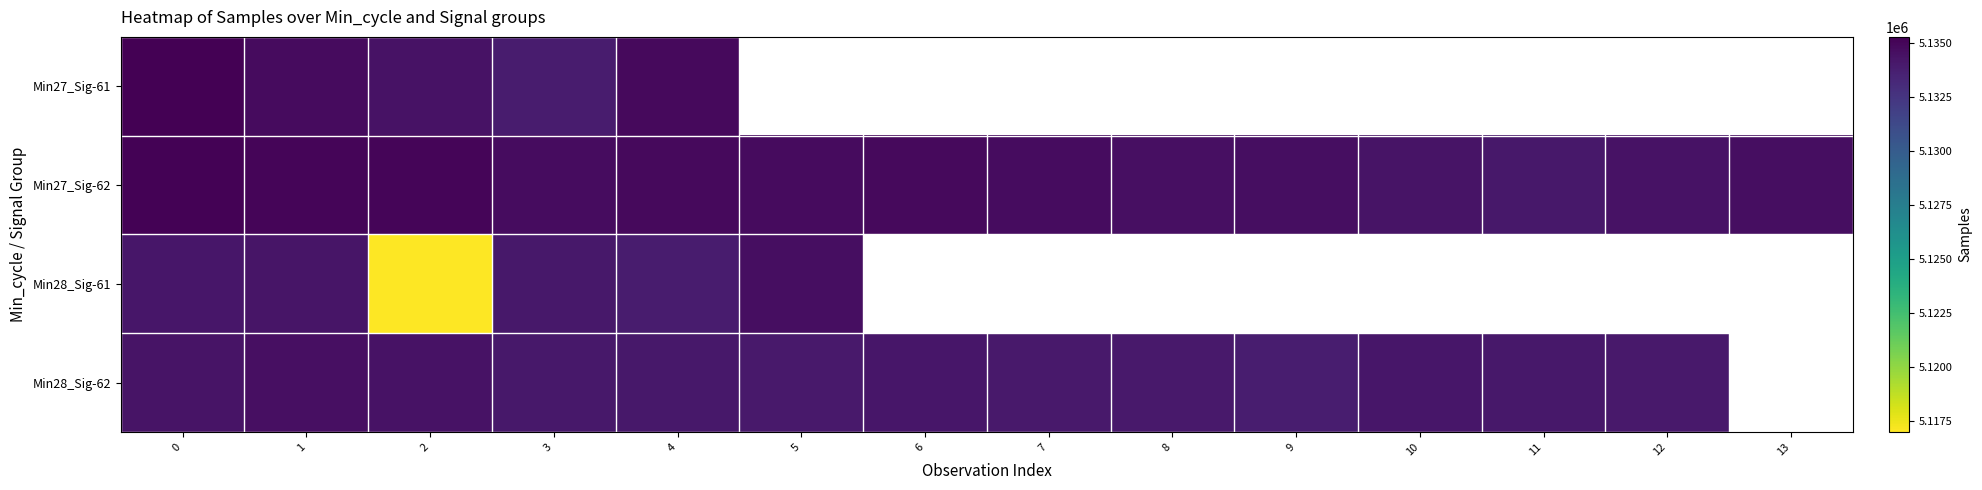

List the series in order of their peak value, highest first.

Min27_Sig-61, Min27_Sig-62, Min28_Sig-61, Min28_Sig-62